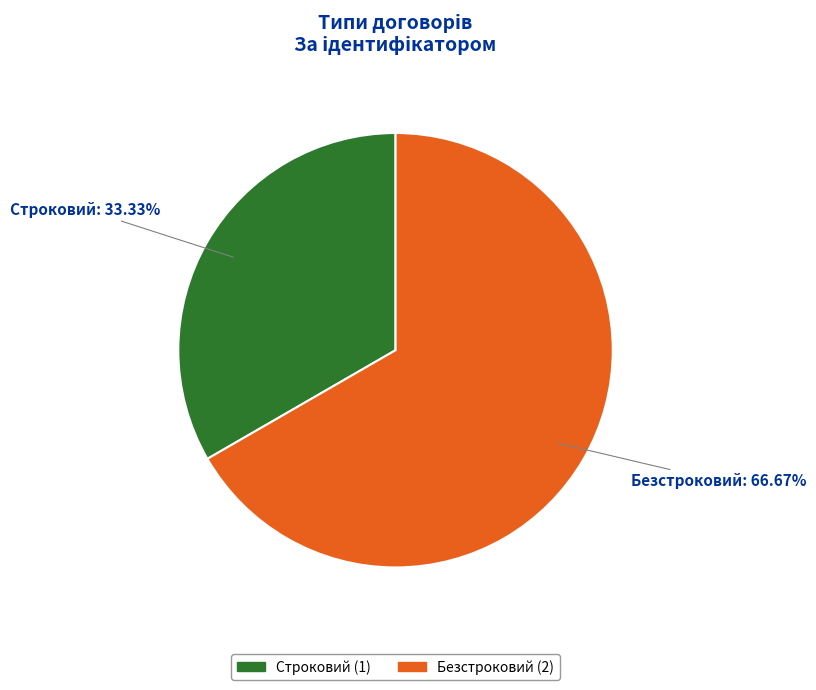

To the nearest percent, what percentage of the pie is Безстроковий?

67%